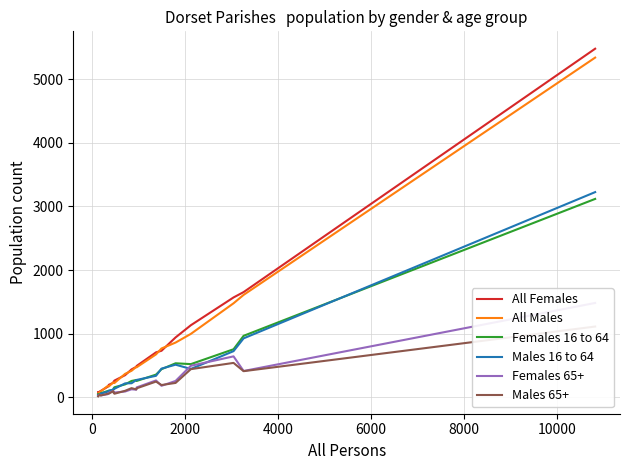

True or false: Males 65+ and All Males intersect in this chart.

False